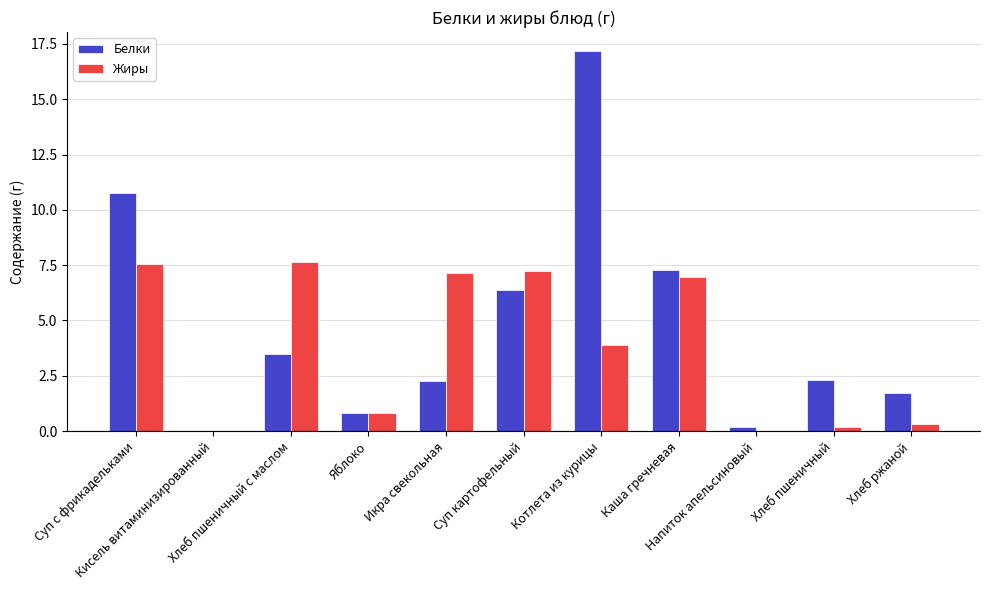

How many values in the Жиры series exceed 3?

6